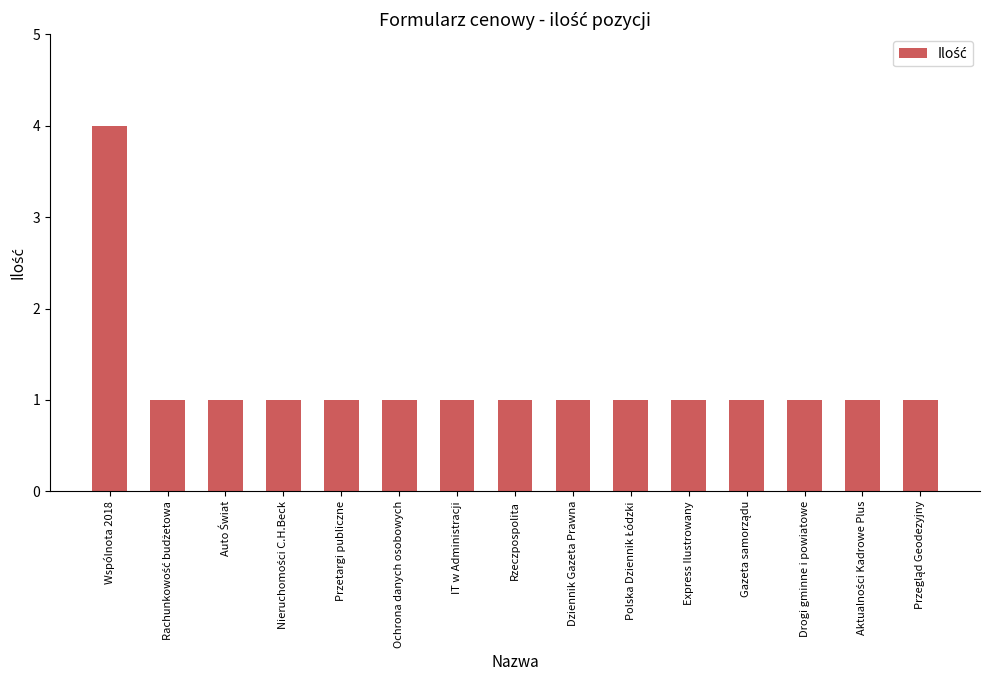

What is the greatest value displayed?

4